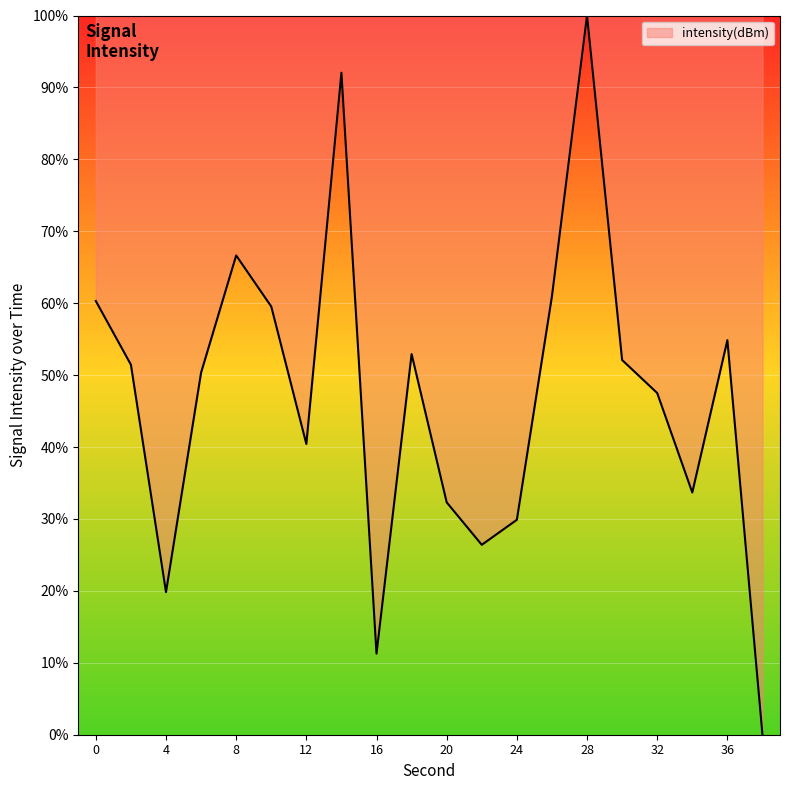

What is the greatest value displayed?

100.0